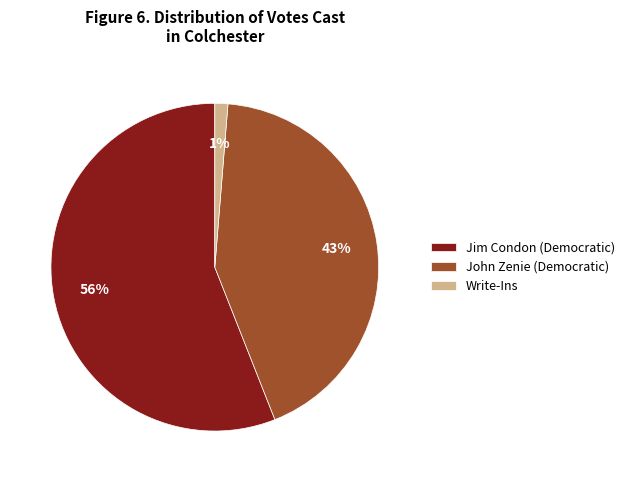

How many slices are in this pie chart?

3